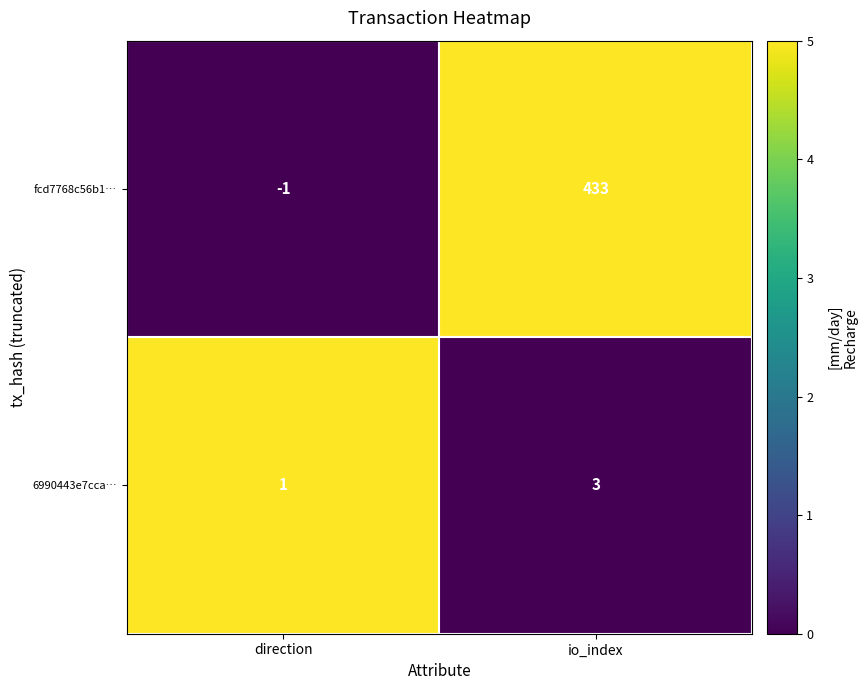

The value of fcd7768c56b1… at io_index is 433. True or false?

True